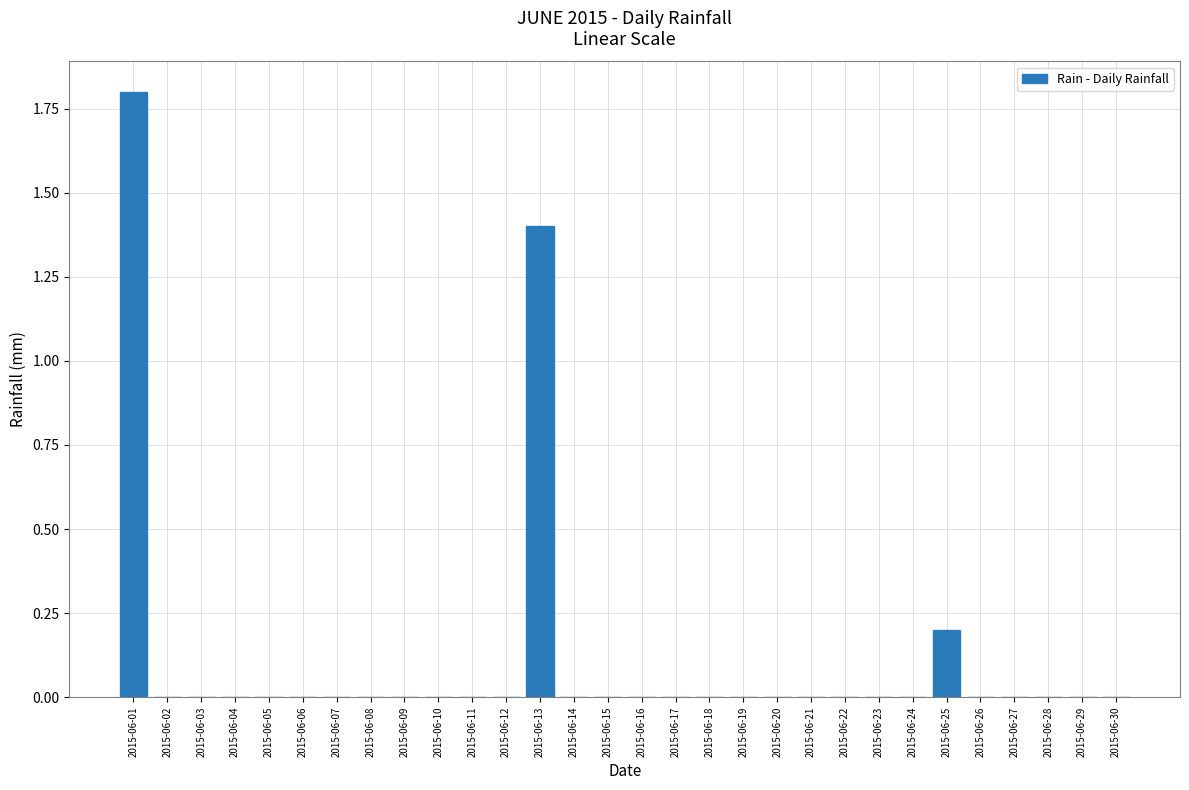

Reading left to right, extract all data points from this chart.

2015-06-01=1.8	2015-06-02=0.0	2015-06-03=0.0	2015-06-04=0.0	2015-06-05=0.0	2015-06-06=0.0	2015-06-07=0.0	2015-06-08=0.0	2015-06-09=0.0	2015-06-10=0.0	2015-06-11=0.0	2015-06-12=0.0	2015-06-13=1.4	2015-06-14=0.0	2015-06-15=0.0	2015-06-16=0.0	2015-06-17=0.0	2015-06-18=0.0	2015-06-19=0.0	2015-06-20=0.0	2015-06-21=0.0	2015-06-22=0.0	2015-06-23=0.0	2015-06-24=0.0	2015-06-25=0.2	2015-06-26=0.0	2015-06-27=0.0	2015-06-28=0.0	2015-06-29=0.0	2015-06-30=0.0